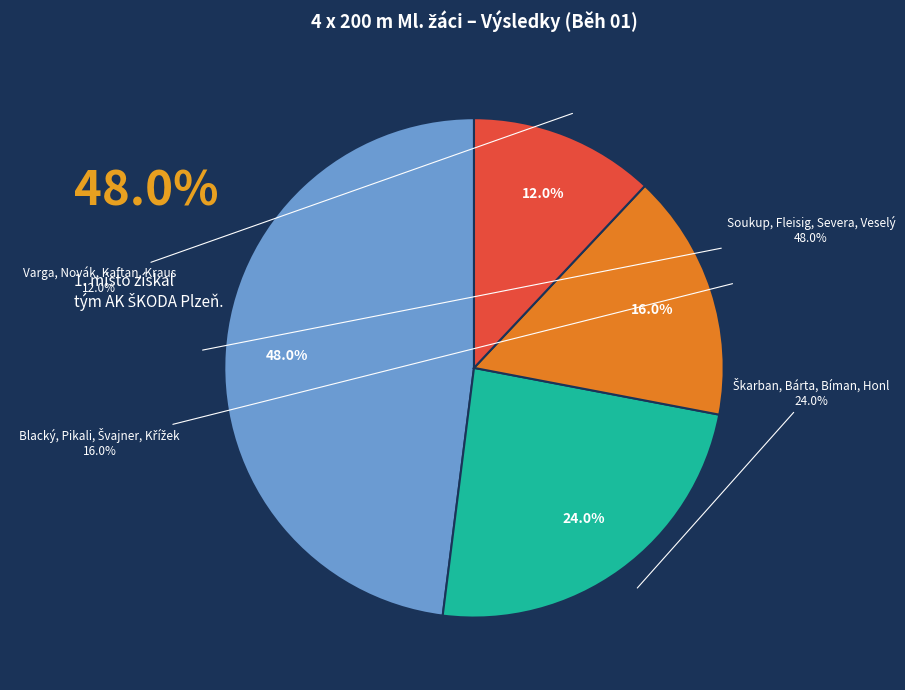

To the nearest percent, what portion does Blacký, Pikali, Švajner, Křížek represent?

30%